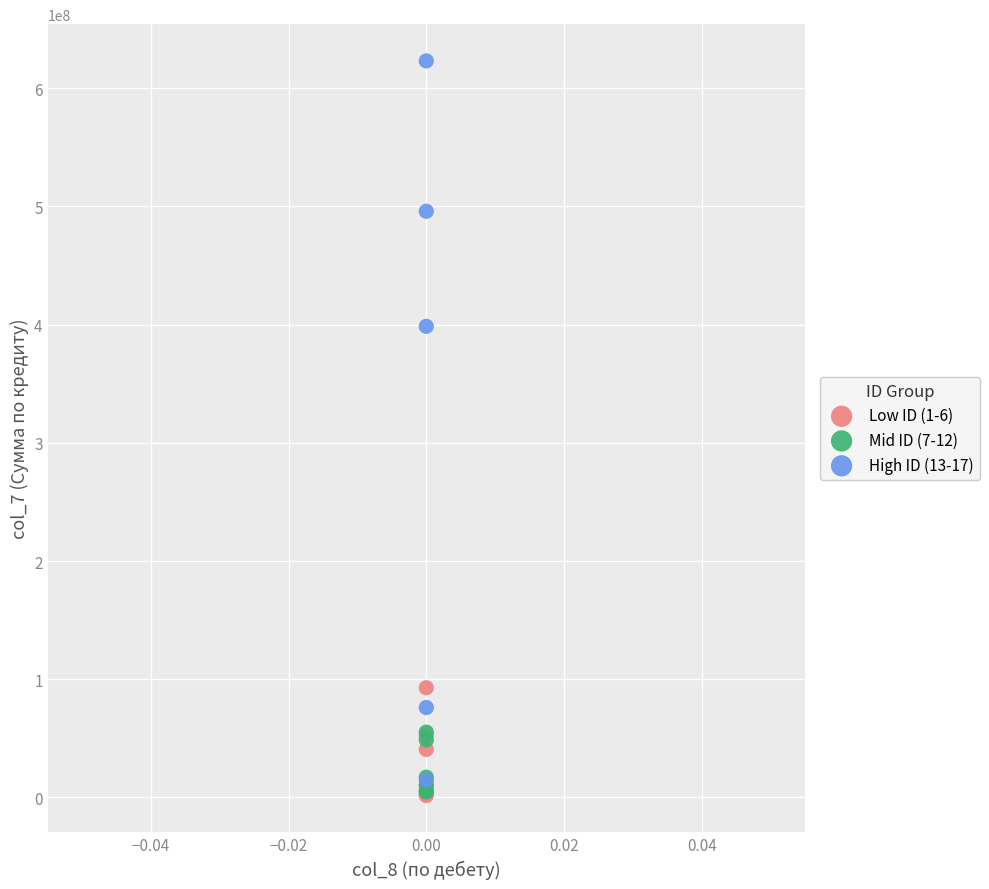

Which series reaches the maximum Y coordinate?

High ID (13-17)